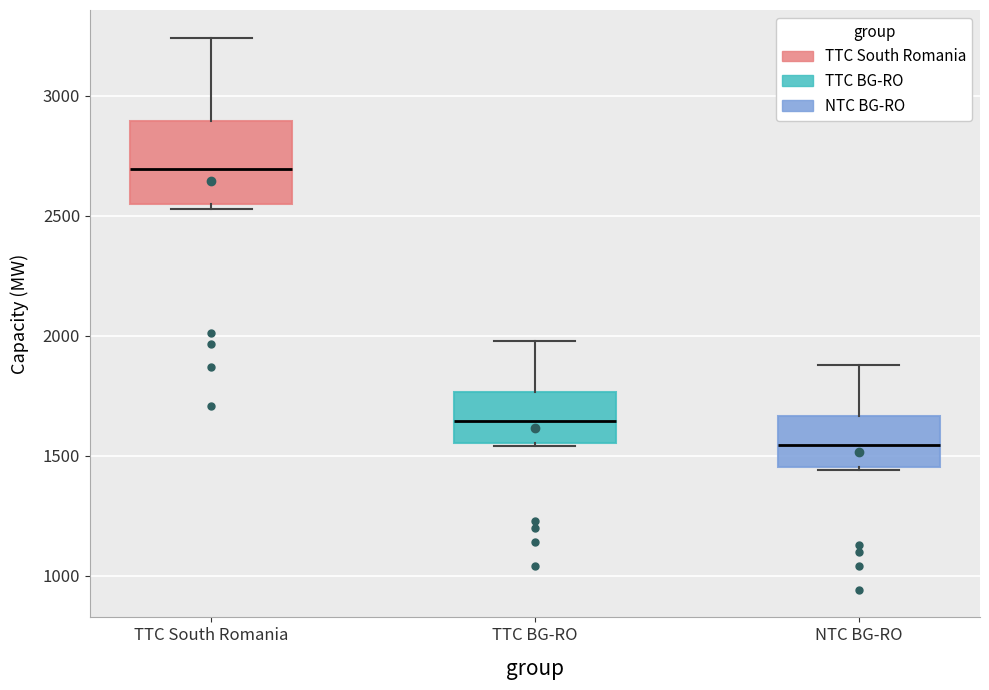

Which box's median line is the highest?

TTC South Romania